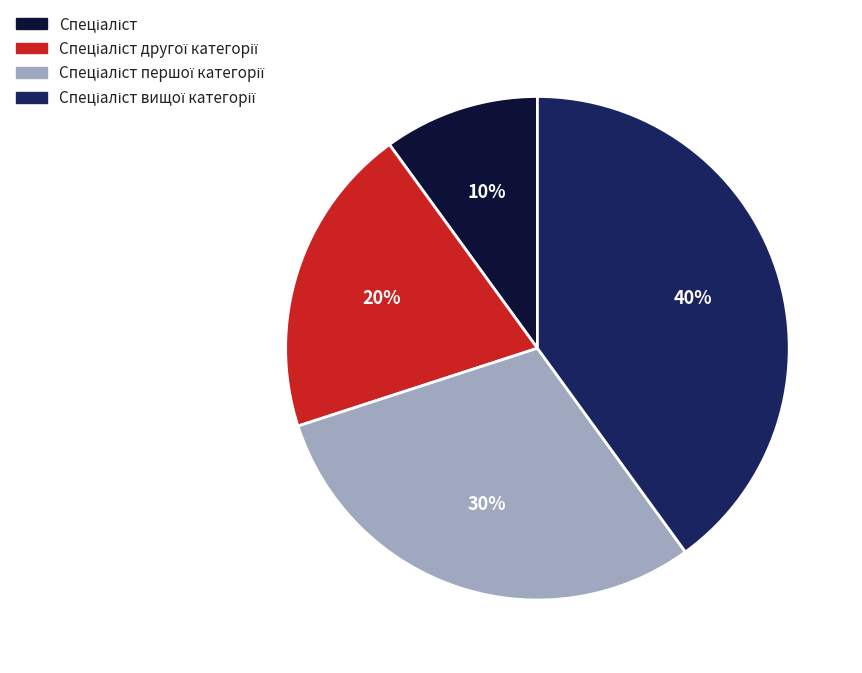

Is there a majority slice in this chart?

No